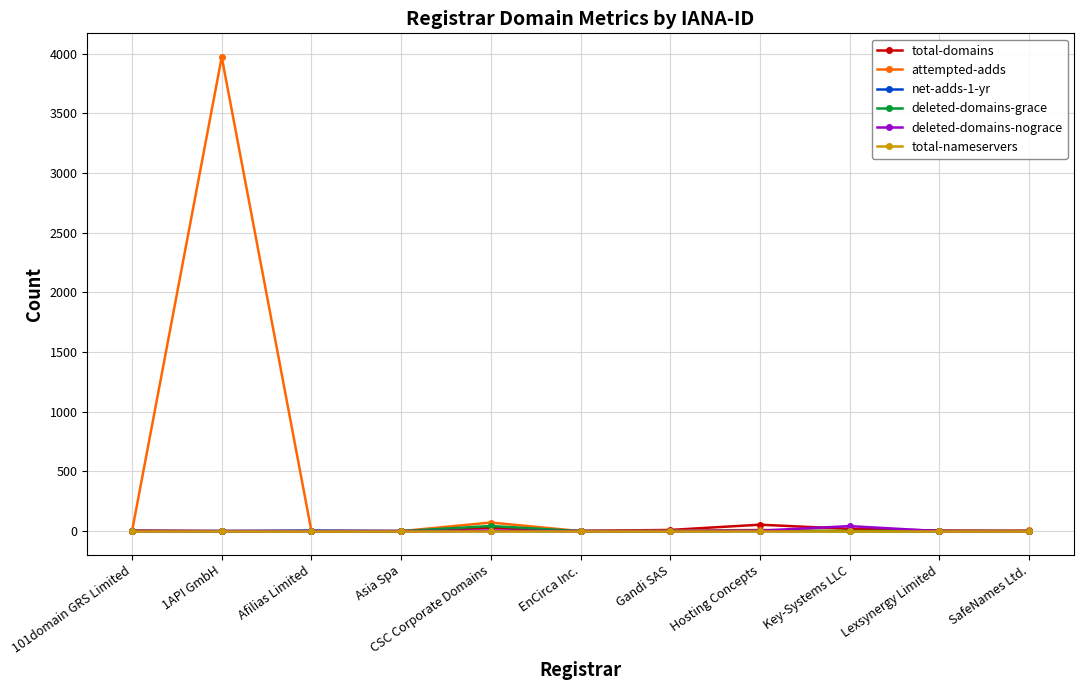

How many distinct data groups are displayed?

6